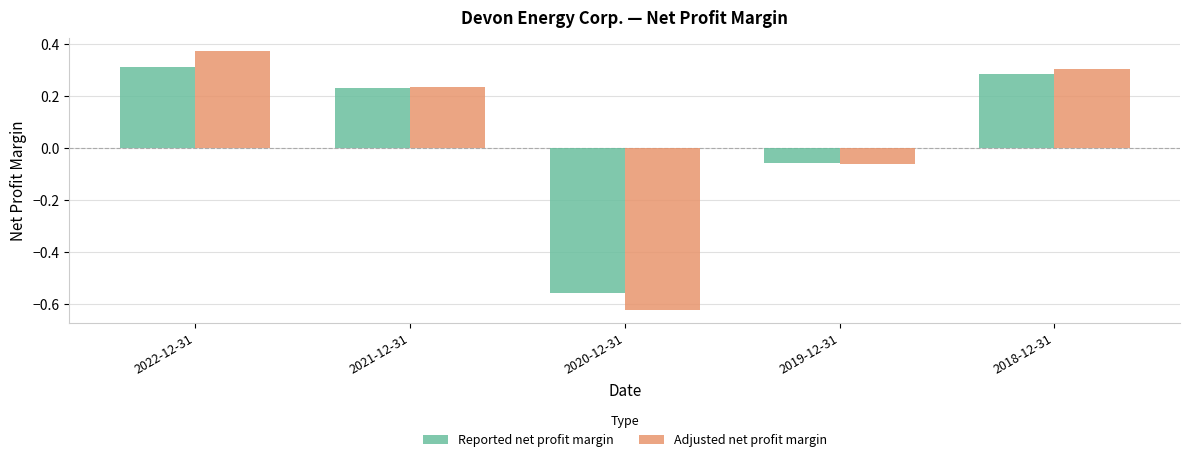

Where does the Adjusted net profit margin series first go above 0?

2022-12-31